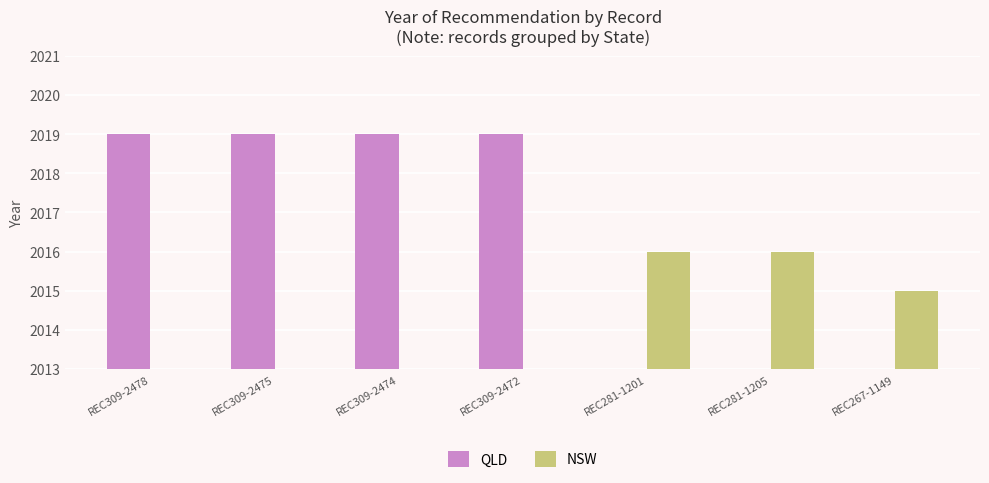

At how many categories does at least one series exceed 968?

7